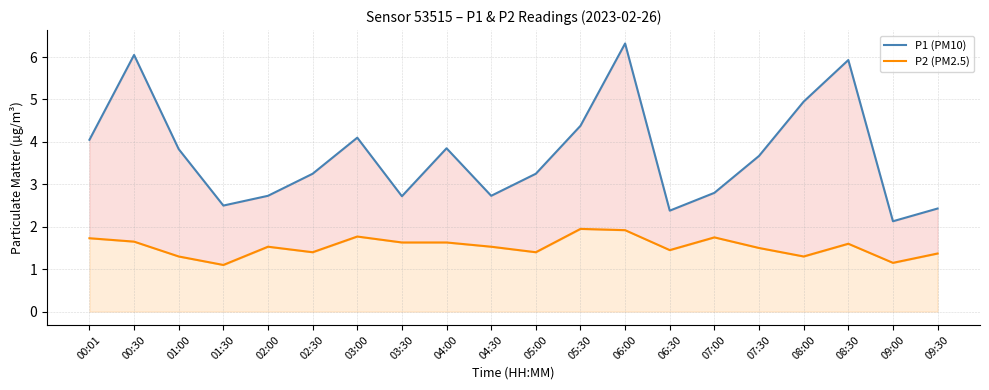

What is the label of the 15th point from the right?

02:30